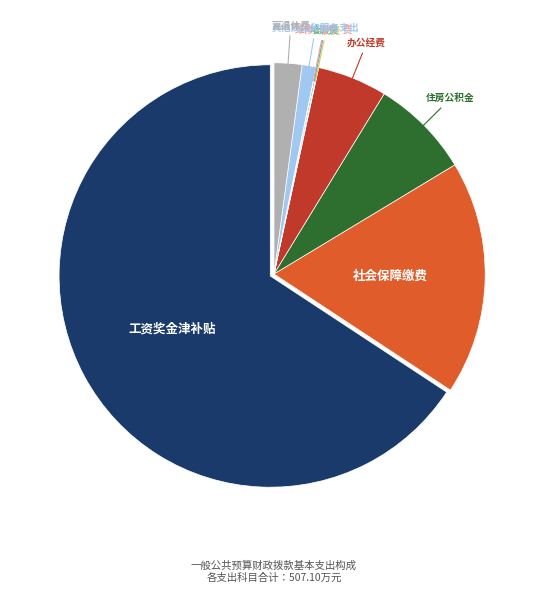

Is there any slice that represents more than half of the pie?

Yes